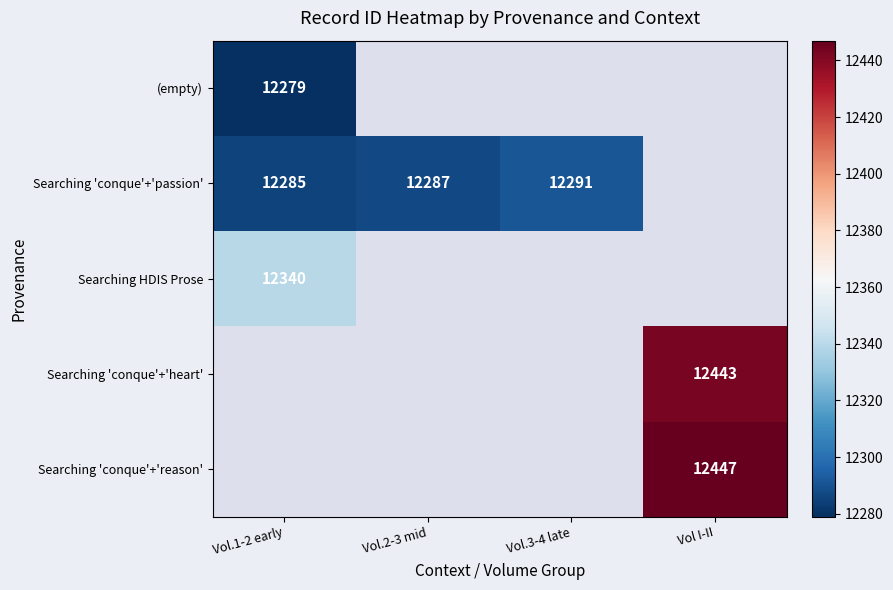

True or false: Searching 'conque'+'passion' has a value of 12287 at Vol.2-3 mid.

True